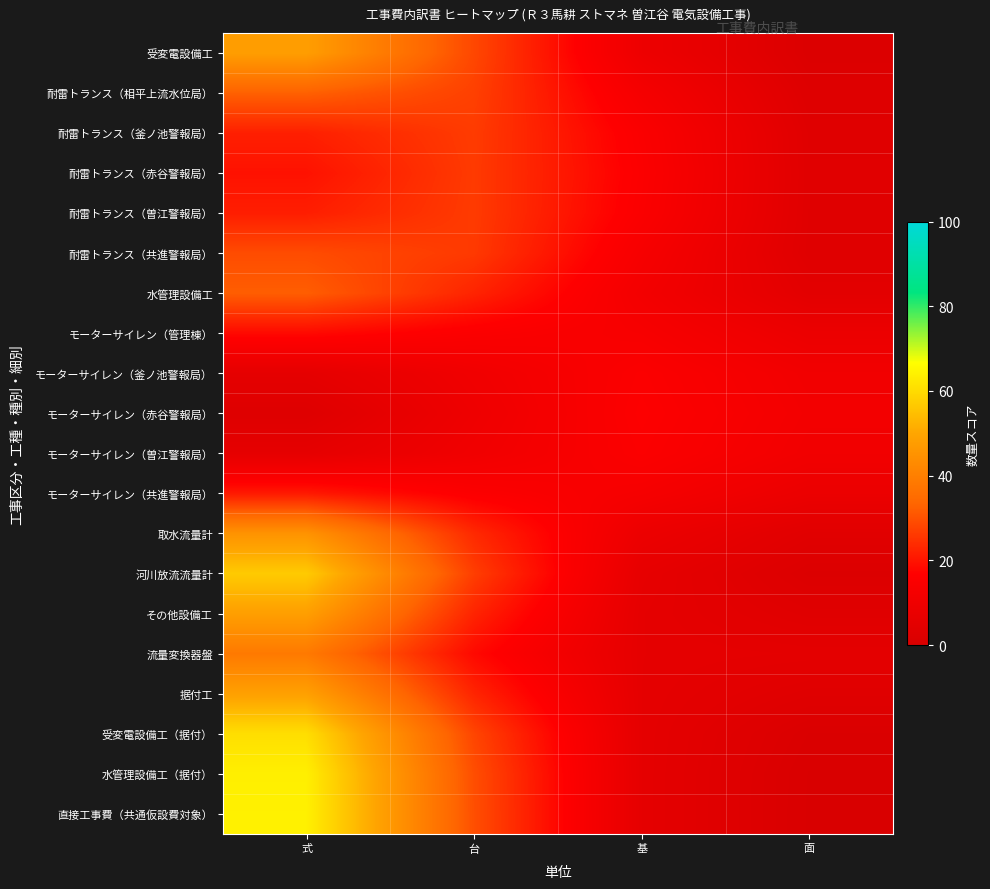

Count the number of categories in the chart.

4